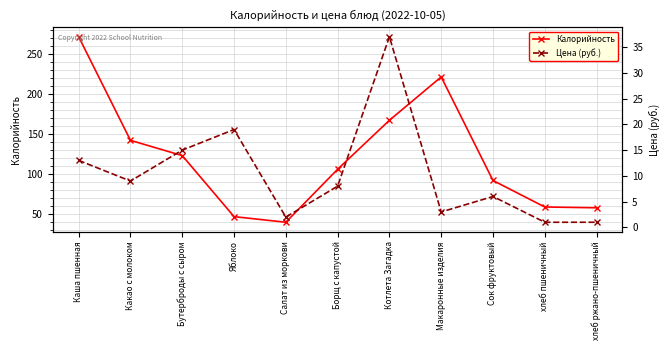

Does the chart have visible grid lines?

Yes